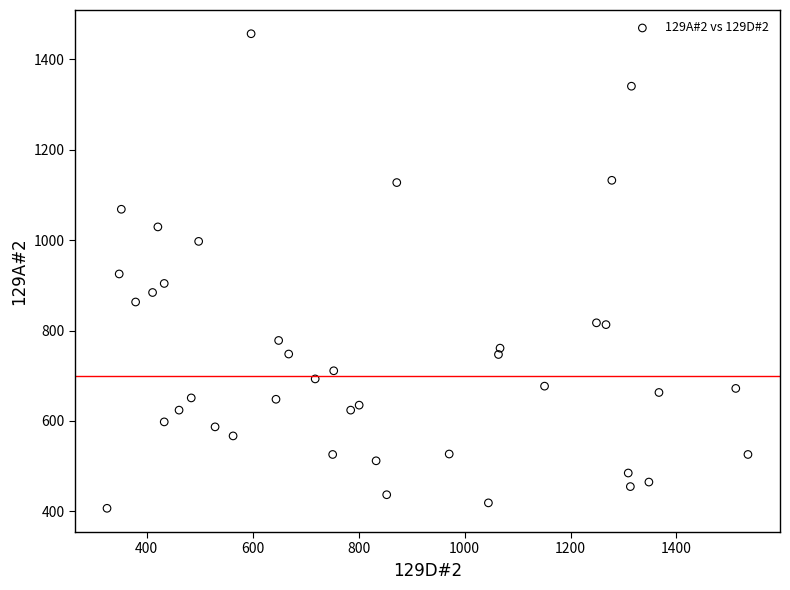

What is the range of X values (max minus min)?

1210